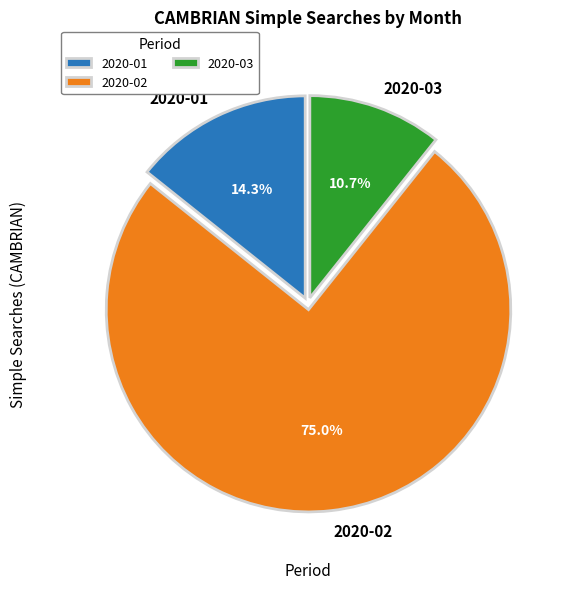

How many slices are in this pie chart?

3